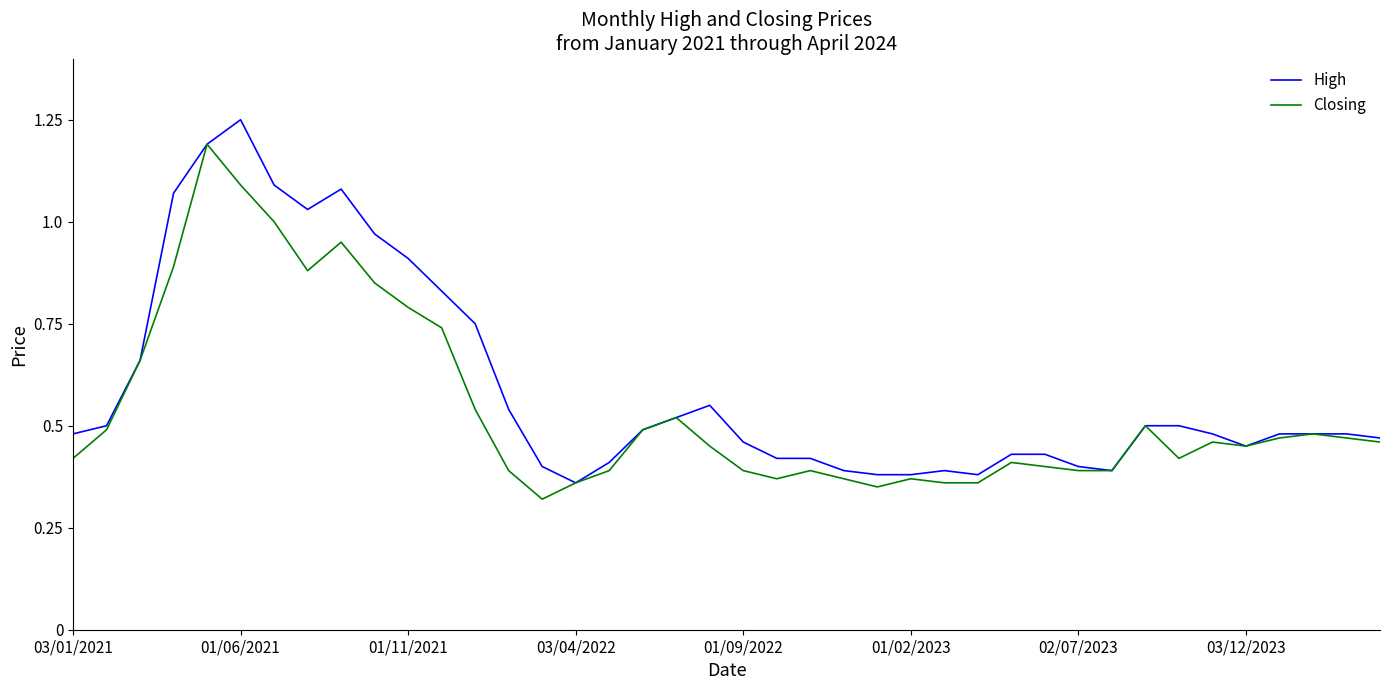

List the series in order of their peak value, highest first.

High, Closing